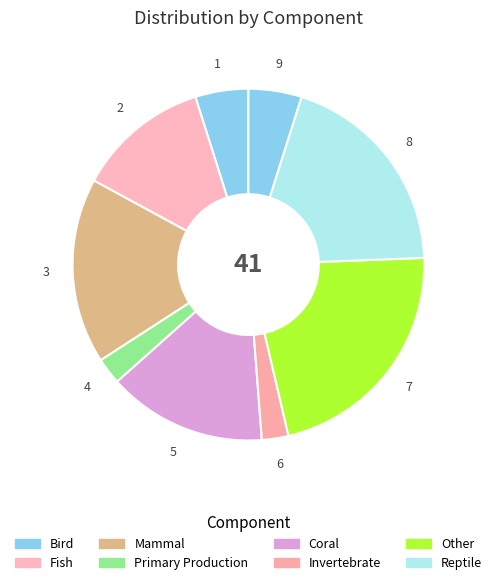

Count the number of slices in the pie.

9